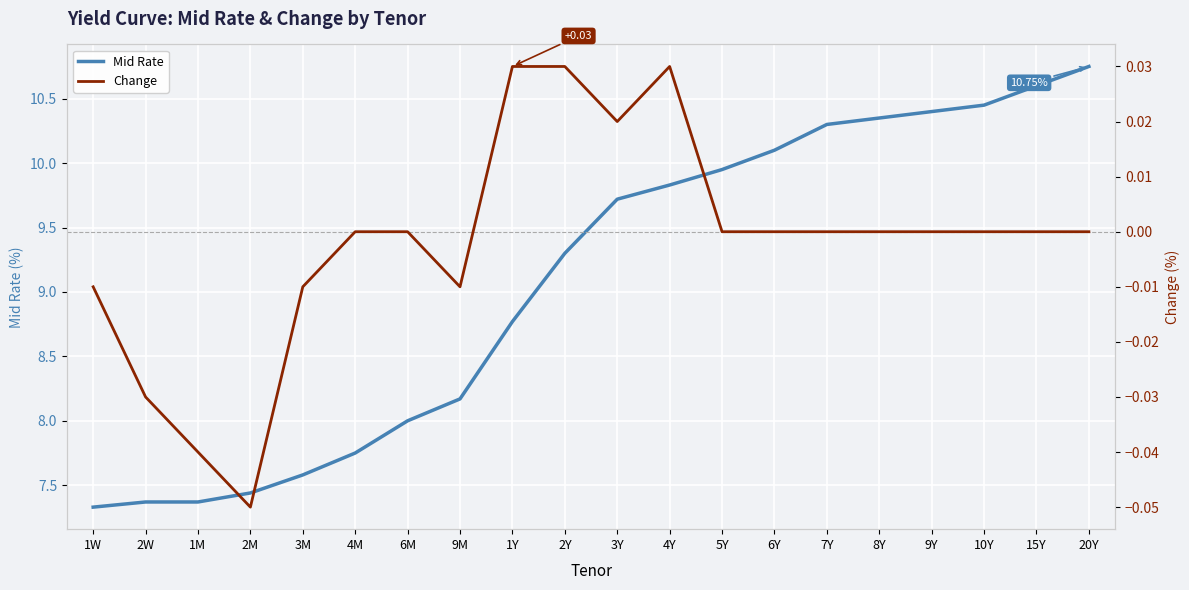

Reading left to right, transcribe all the data shown in this chart.

Mid Rate: 7.3	7.4	7.4	7.4	7.6	7.8	8.0	8.2	8.8	9.3	9.7	9.8	9.9	10.1	10.3	10.3	10.4	10.4	10.6	10.8
Change: -0.0	-0.0	-0.0	-0.1	-0.0	0.0	0.0	-0.0	0.0	0.0	0.0	0.0	0.0	0.0	0.0	0.0	0.0	0.0	0.0	0.0